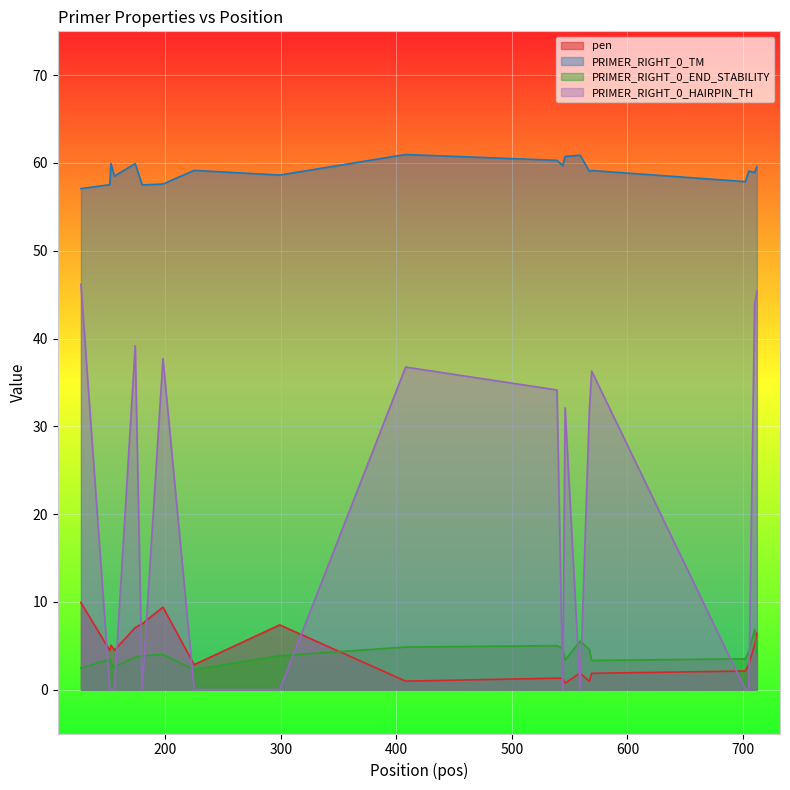

List the series in order of their peak value, lowest first.

PRIMER_RIGHT_0_END_STABILITY, pen, PRIMER_RIGHT_0_HAIRPIN_TH, PRIMER_RIGHT_0_TM